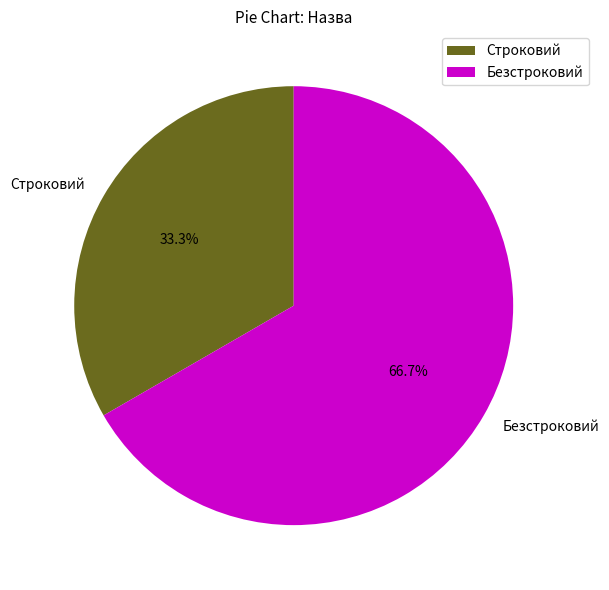

How many segments does this pie chart have?

2